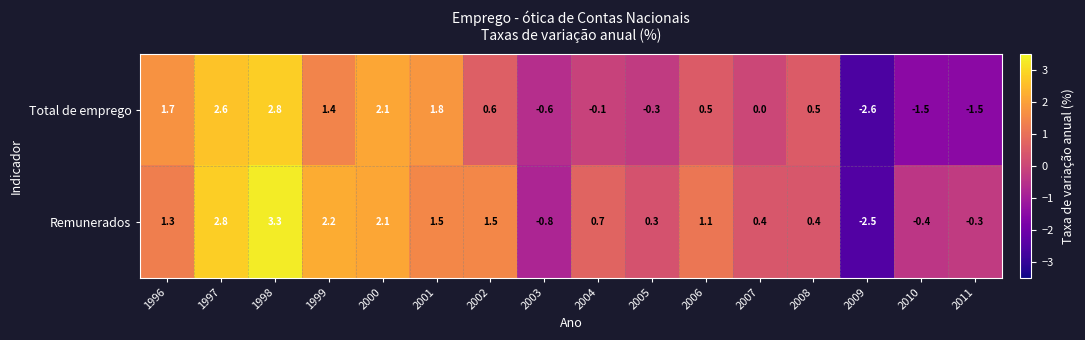

The value of Total de emprego at 2002 is 0.2. True or false?

False